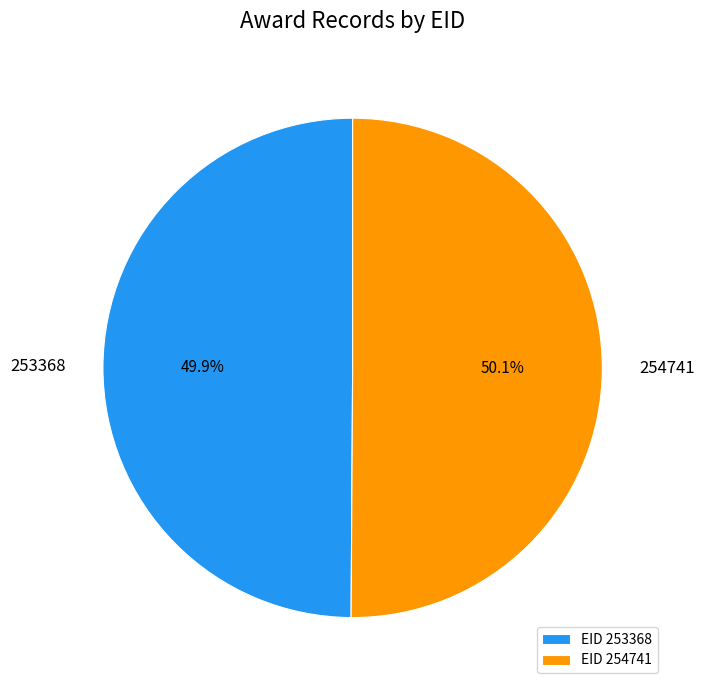

What is the ratio of the value at 253368 to the value at 254741?

1.0